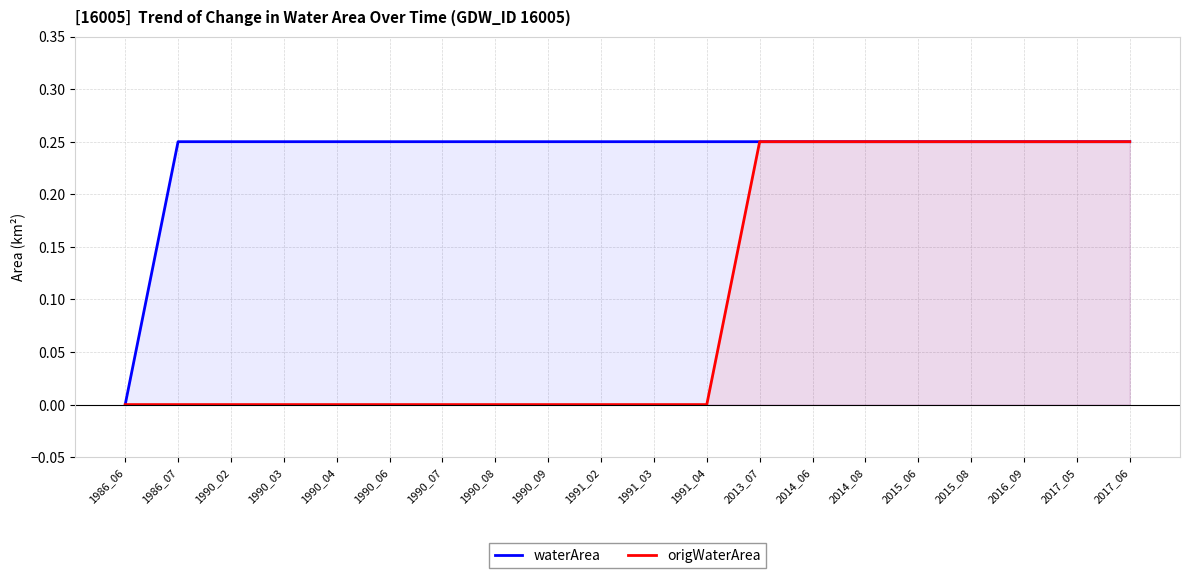

At which label does waterArea reach its peak?

1986_07